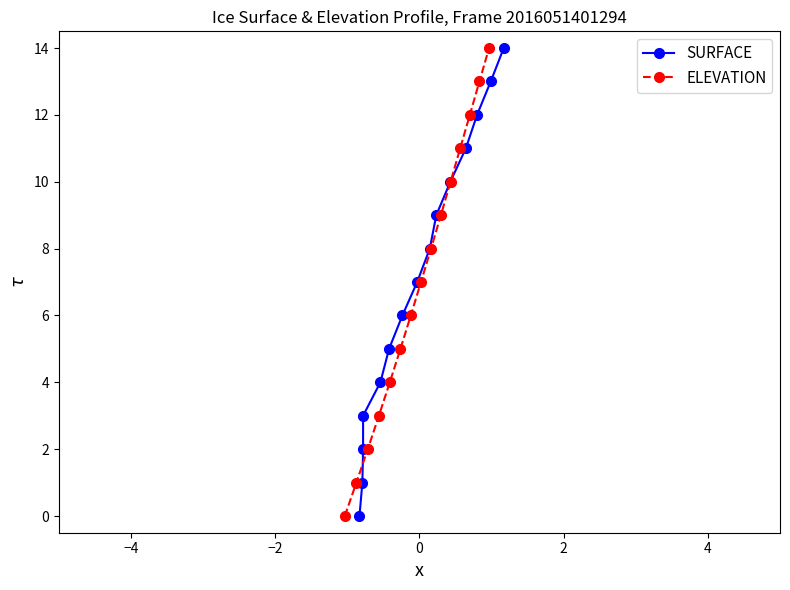

What is the maximum value for ELEVATION?

14